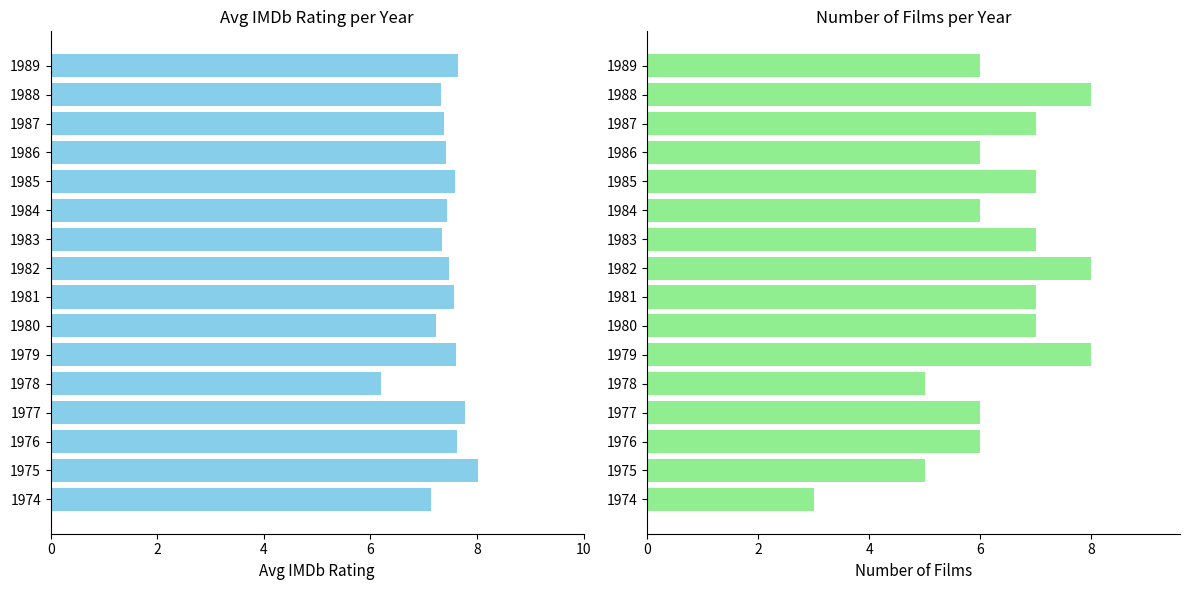

List the series in order of their peak value, highest first.

Avg IMDb Rating, Num Films